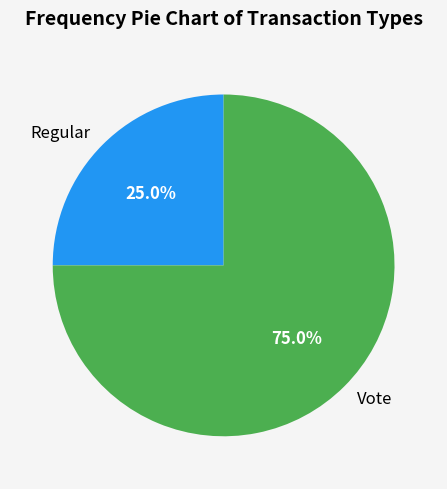

Do Regular and Vote together represent more than half of the pie?

Yes